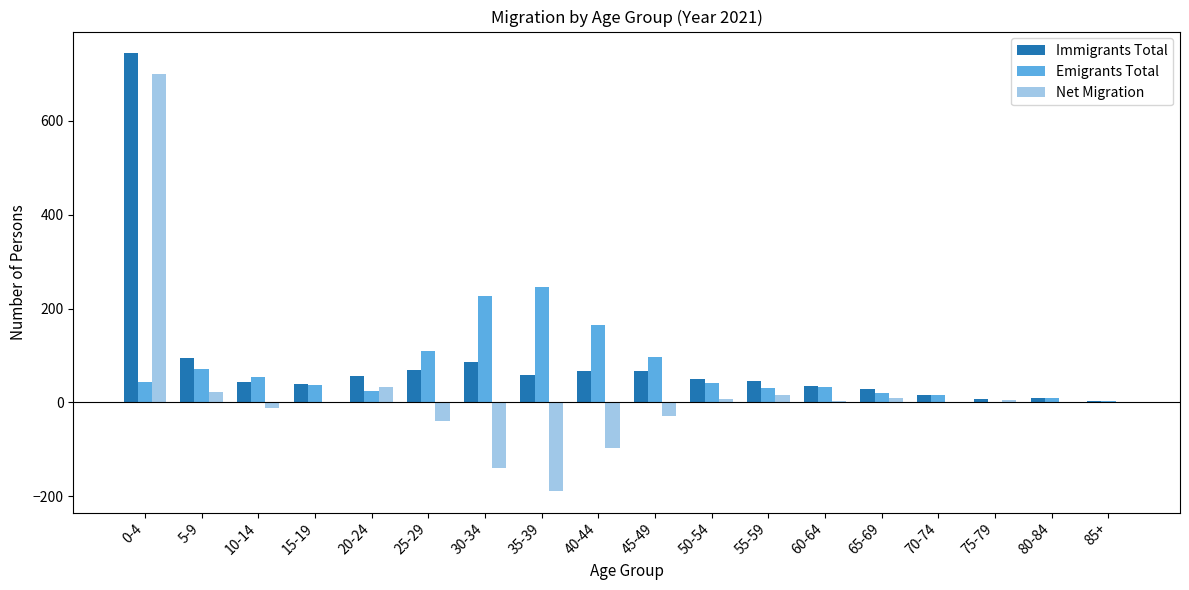

Is it true that Emigrants Total equals 2 at 75-79?

True